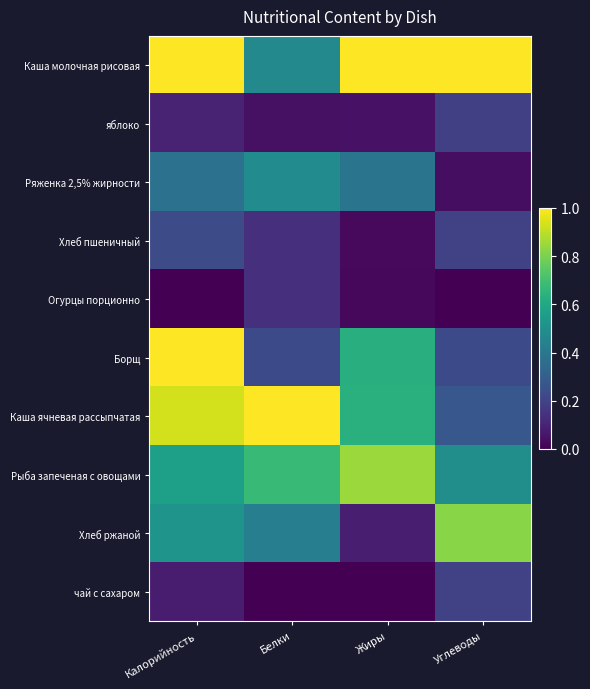

Reading left to right, list all the values displayed in this chart.

Каша молочная рисовая: Калорийность=1.0	Белки=0.5	Жиры=1.0	Углеводы=1.0
яблоко: Калорийность=0.1	Белки=0.0	Жиры=0.0	Углеводы=0.2
Ряженка 2,5% жирности: Калорийность=0.4	Белки=0.5	Жиры=0.4	Углеводы=0.0
Хлеб пшеничный: Калорийность=0.2	Белки=0.1	Жиры=0.0	Углеводы=0.2
Огурцы порционно: Калорийность=0.0	Белки=0.1	Жиры=0.0	Углеводы=0.0
Борщ: Калорийность=1.0	Белки=0.2	Жиры=0.6	Углеводы=0.2
Каша ячневая рассыпчатая: Калорийность=0.9	Белки=1.0	Жиры=0.6	Углеводы=0.3
Рыба запеченая с овощами: Калорийность=0.6	Белки=0.7	Жиры=0.8	Углеводы=0.5
Хлеб ржаной: Калорийность=0.5	Белки=0.4	Жиры=0.1	Углеводы=0.8
чай с сахаром: Калорийность=0.1	Белки=0.0	Жиры=0.0	Углеводы=0.2